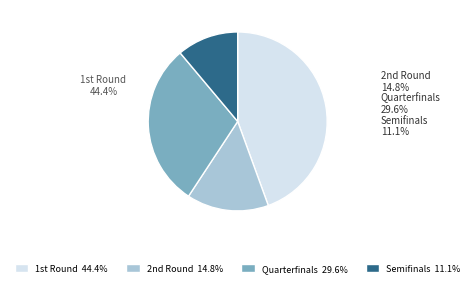

How much of the chart is everything except Semifinals?

88.9%